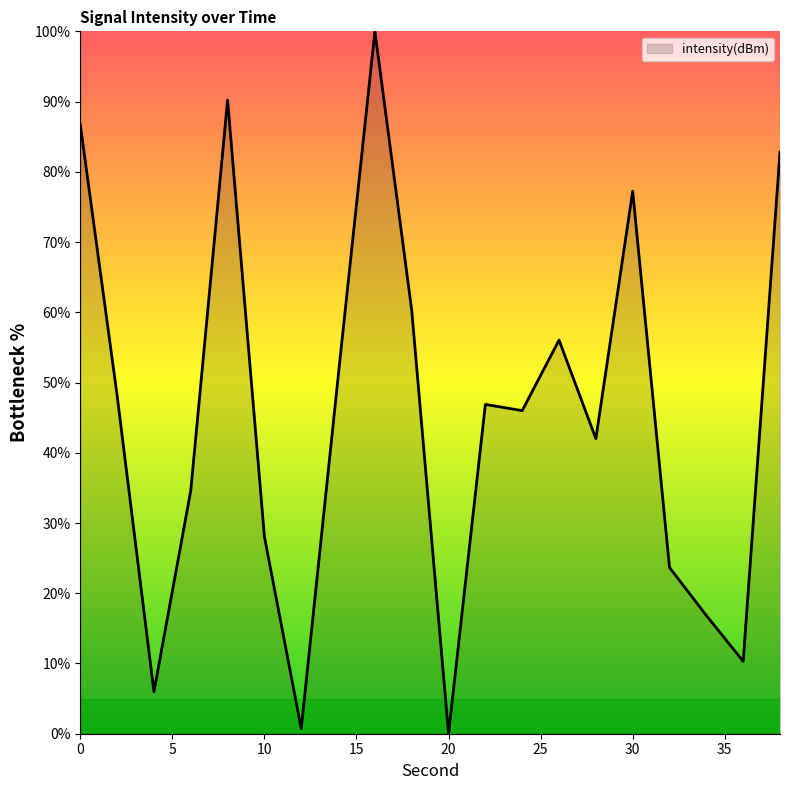

What is the difference between the maximum and minimum values?

100.0